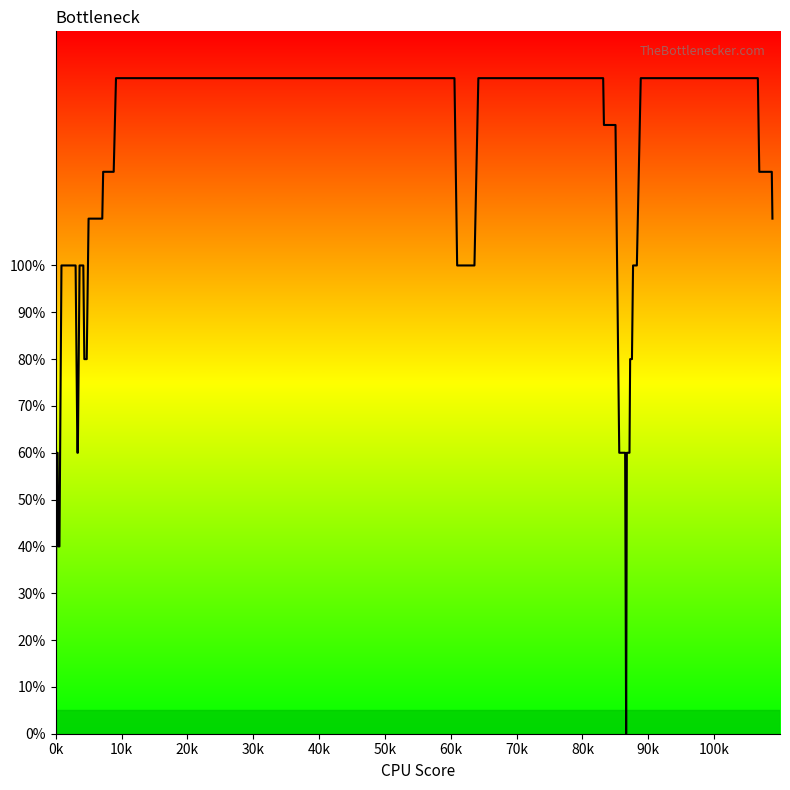

What is the difference between the maximum and minimum values?

140